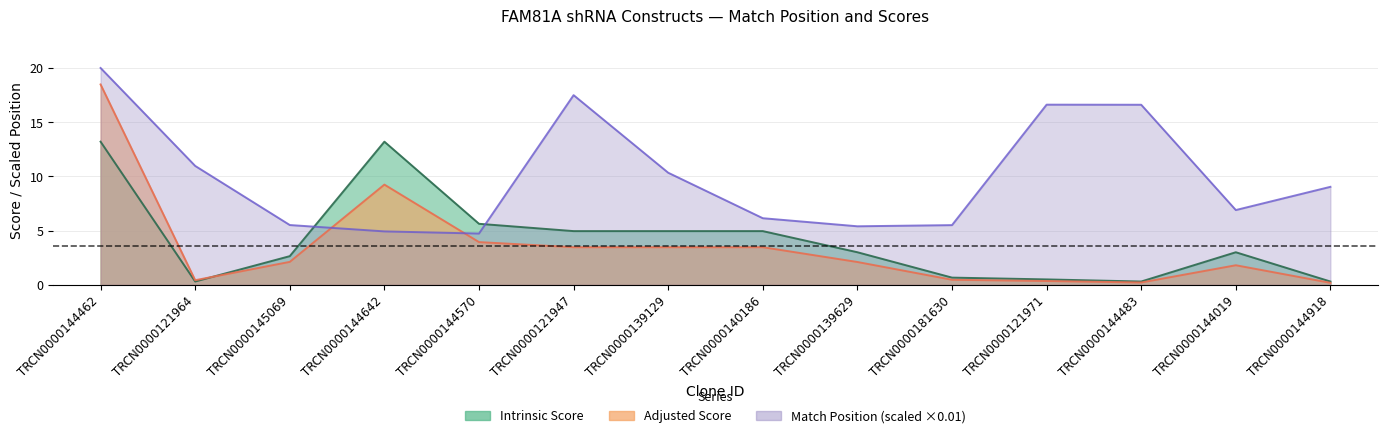

Reading left to right, what are all the values shown in this chart?

Match Position: TRCN0000144462=20.0	TRCN0000121964=11.0	TRCN0000145069=5.5	TRCN0000144642=4.9	TRCN0000144570=4.7	TRCN0000121947=17.5	TRCN0000139129=10.3	TRCN0000140186=6.1	TRCN0000139629=5.4	TRCN0000181630=5.5	TRCN0000121971=16.6	TRCN0000144483=16.6	TRCN0000144019=6.9	TRCN0000144918=9.0
Adjusted Score: TRCN0000144462=18.5	TRCN0000121964=0.4	TRCN0000145069=2.1	TRCN0000144642=9.2	TRCN0000144570=3.9	TRCN0000121947=3.5	TRCN0000139129=3.5	TRCN0000140186=3.5	TRCN0000139629=2.1	TRCN0000181630=0.5	TRCN0000121971=0.3	TRCN0000144483=0.2	TRCN0000144019=1.8	TRCN0000144918=0.2
Intrinsic Score: TRCN0000144462=13.2	TRCN0000121964=0.3	TRCN0000145069=2.6	TRCN0000144642=13.2	TRCN0000144570=5.6	TRCN0000121947=5.0	TRCN0000139129=5.0	TRCN0000140186=5.0	TRCN0000139629=3.0	TRCN0000181630=0.7	TRCN0000121971=0.5	TRCN0000144483=0.3	TRCN0000144019=3.0	TRCN0000144918=0.3